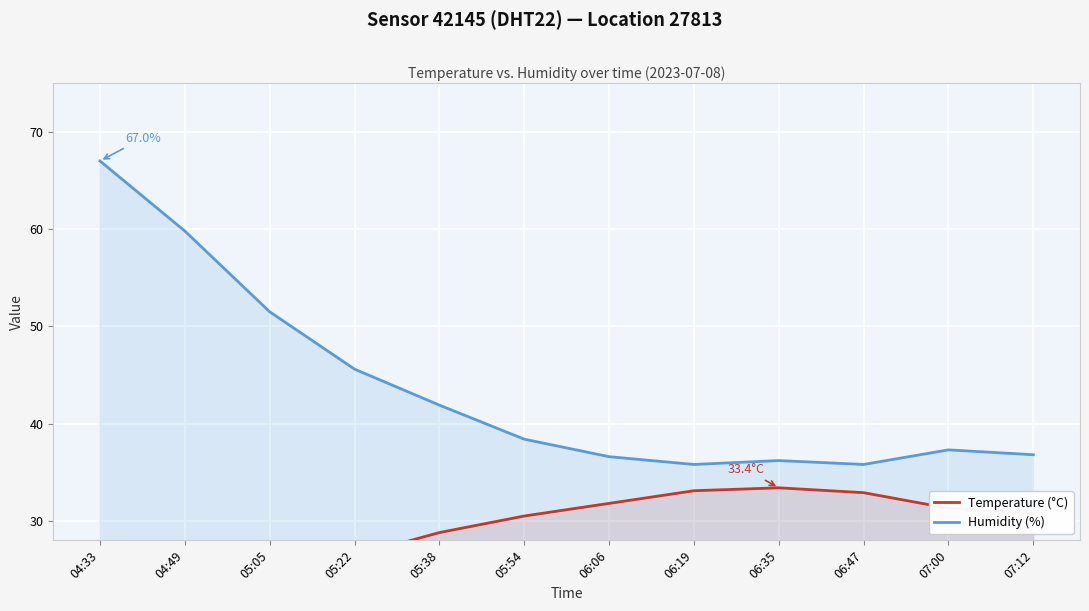

Is it true that Humidity (%) equals 54.1 at 06:47?

False